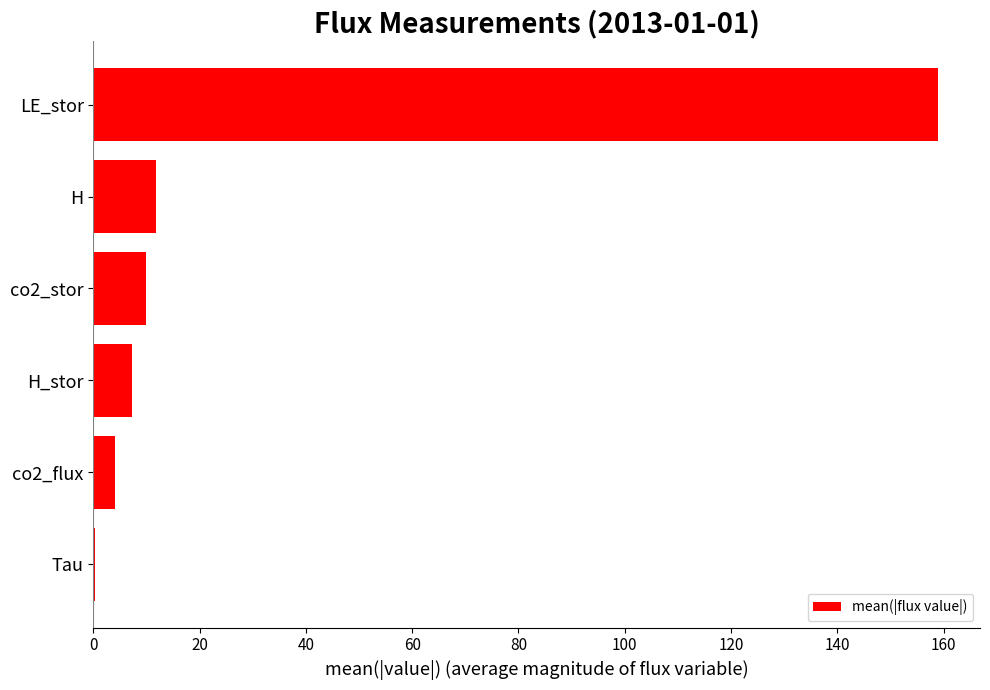

What value does the data have at H?

11.8